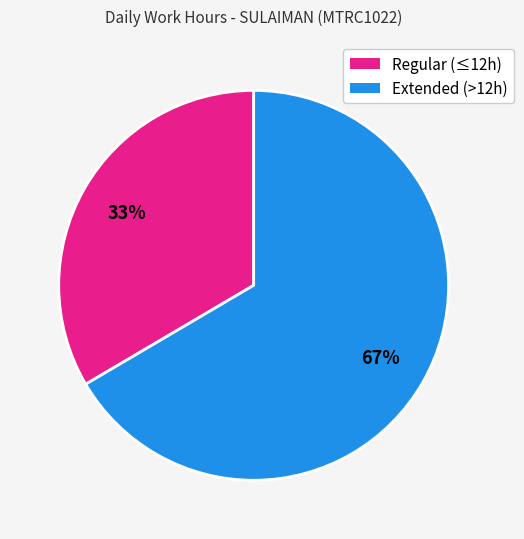

Is there any slice that represents more than half of the pie?

Yes